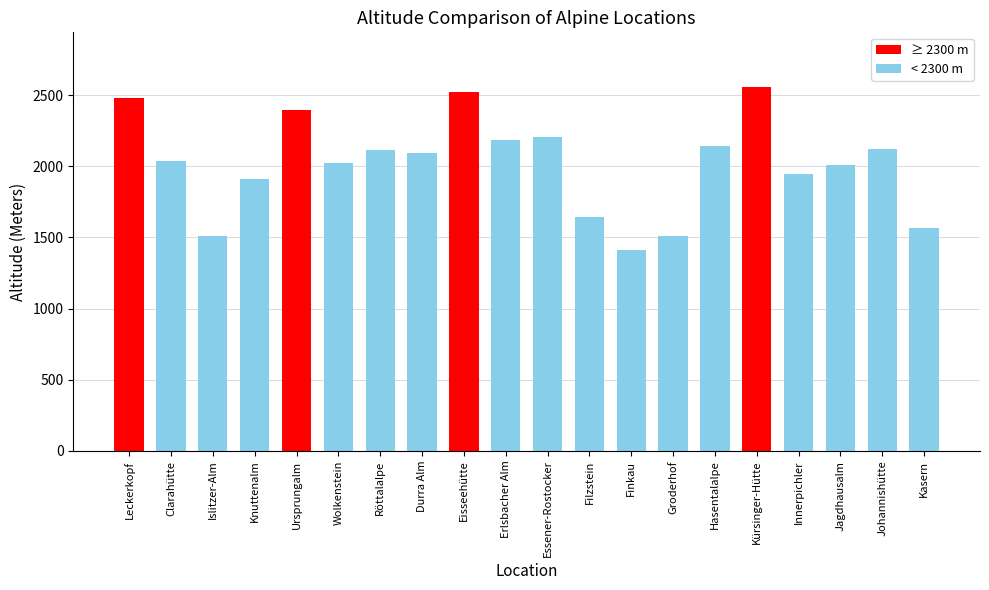

What is the smallest value displayed?

1409